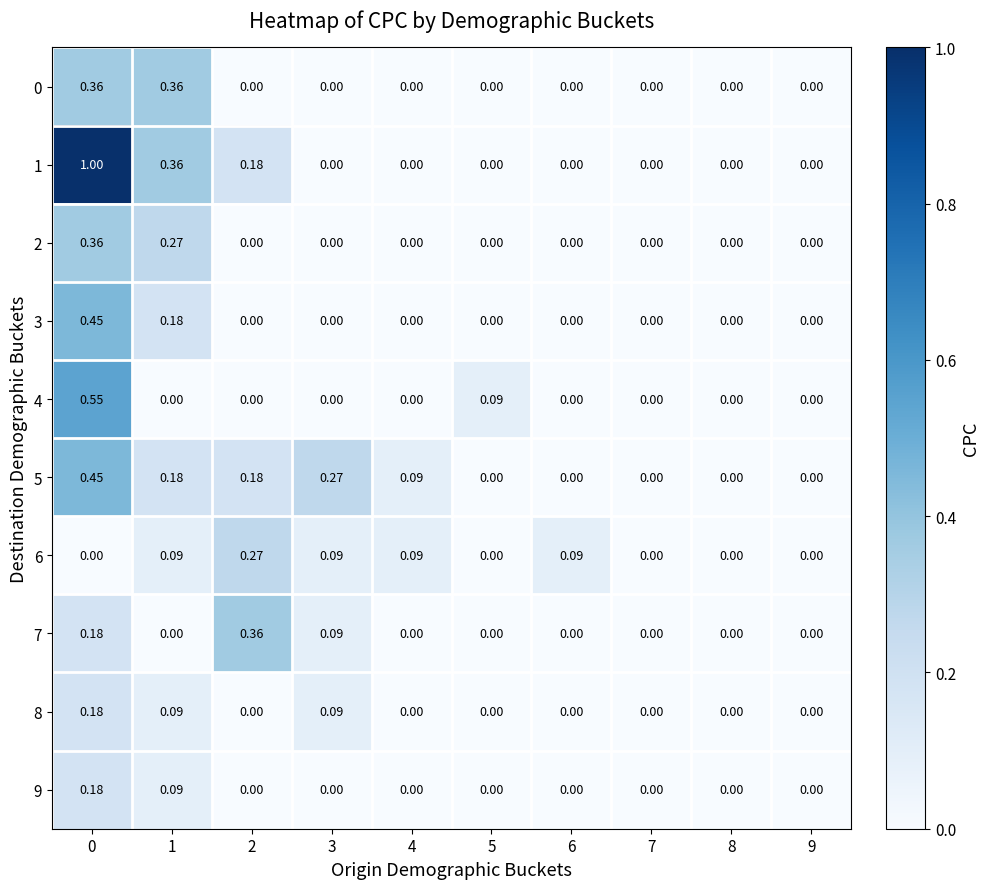

How many data points does each series have?

10